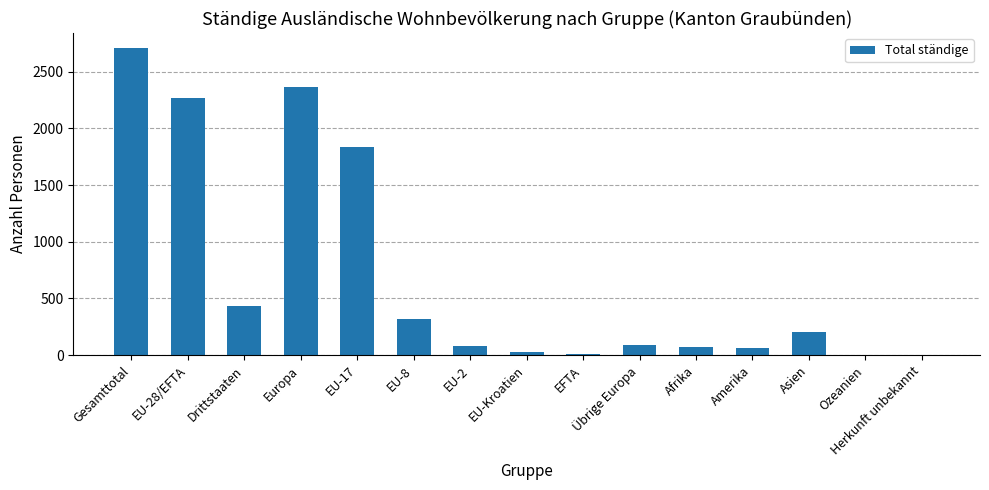

At which label does the data first exceed 93?

Gesamttotal